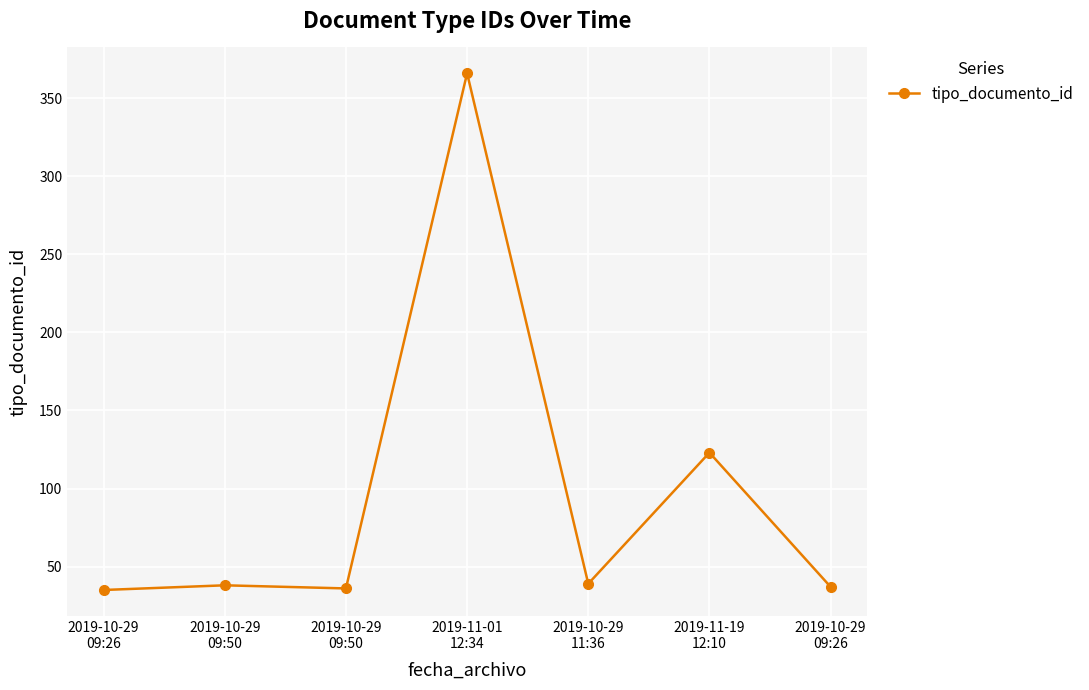

The chart shows a value of 50 at 2019-10-29
09:26. True or false?

False